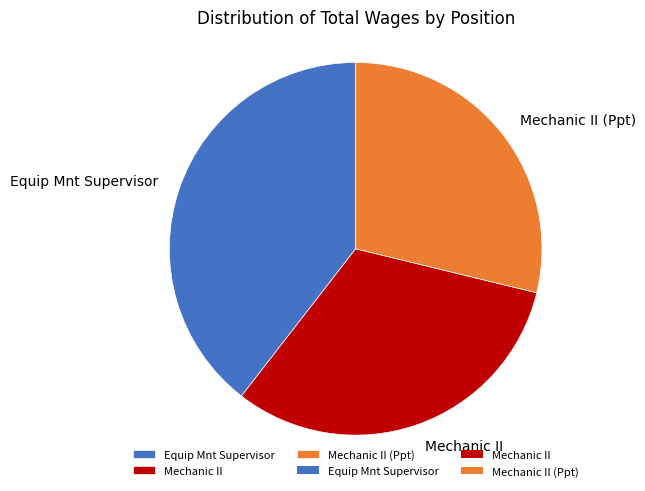

How many slices are in this pie chart?

3